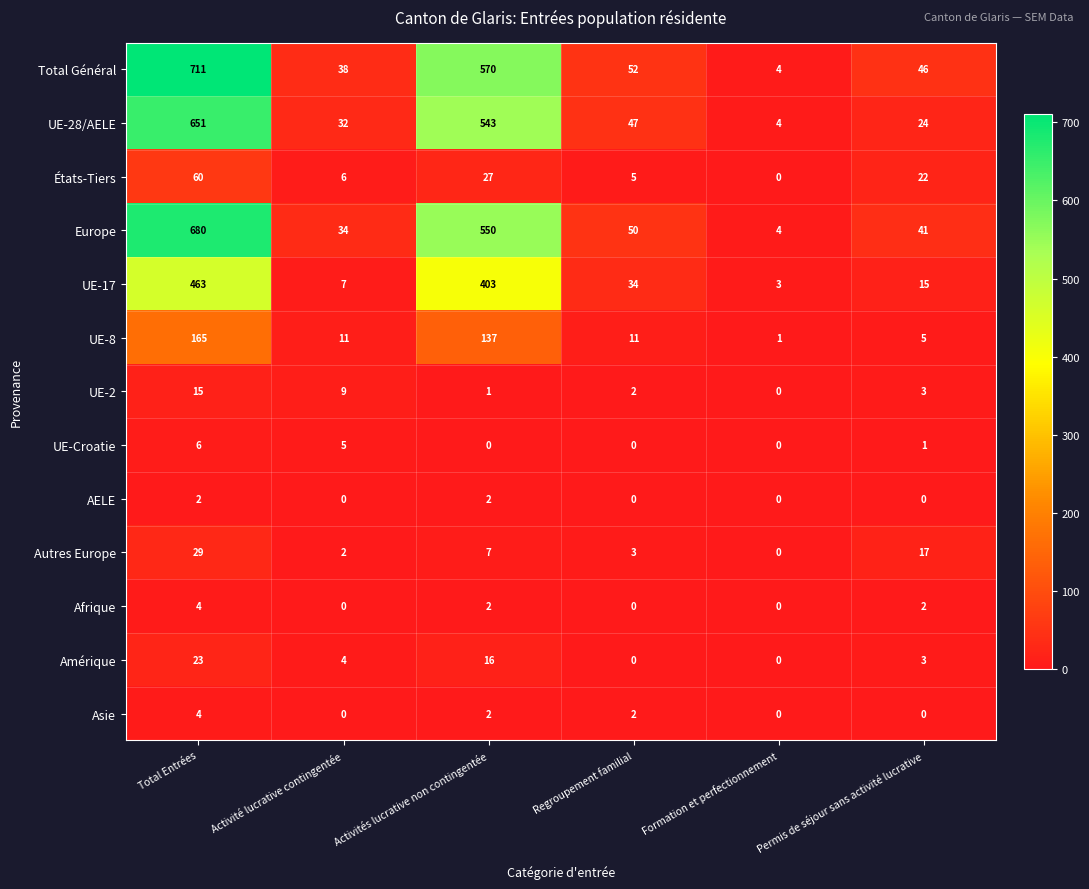

How many distinct data groups are displayed?

13